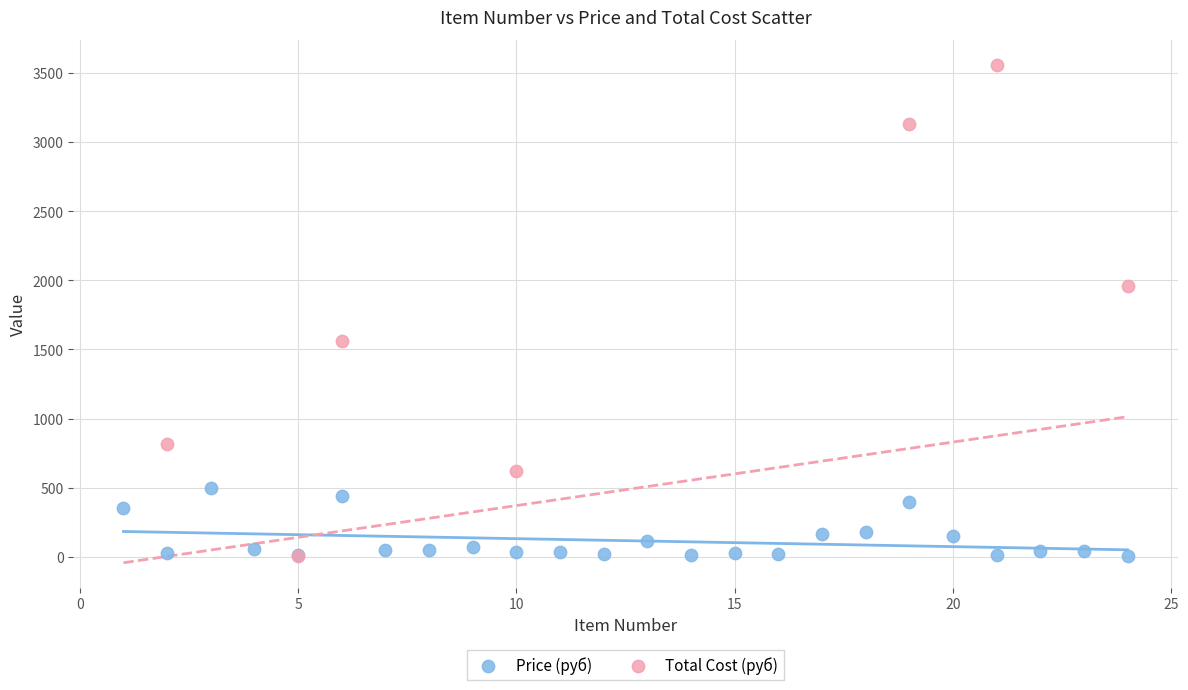

What are all the series names shown in the legend?

Price (руб), Total Cost (руб)